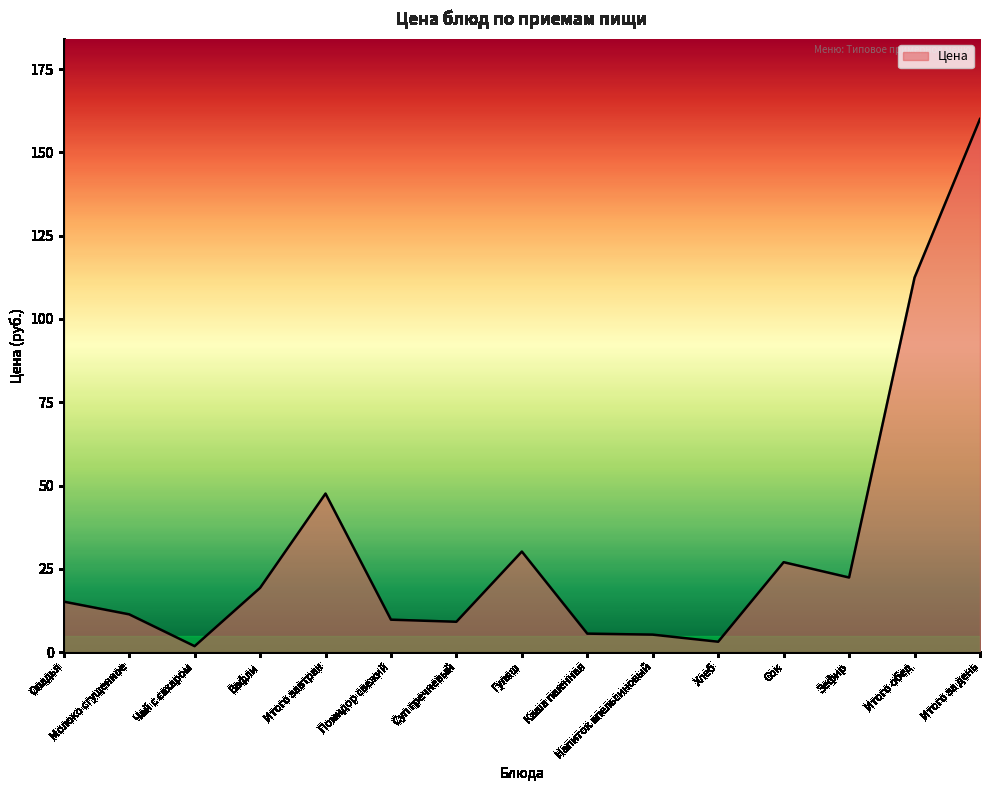

What is the approximate value at Сок?

27.0